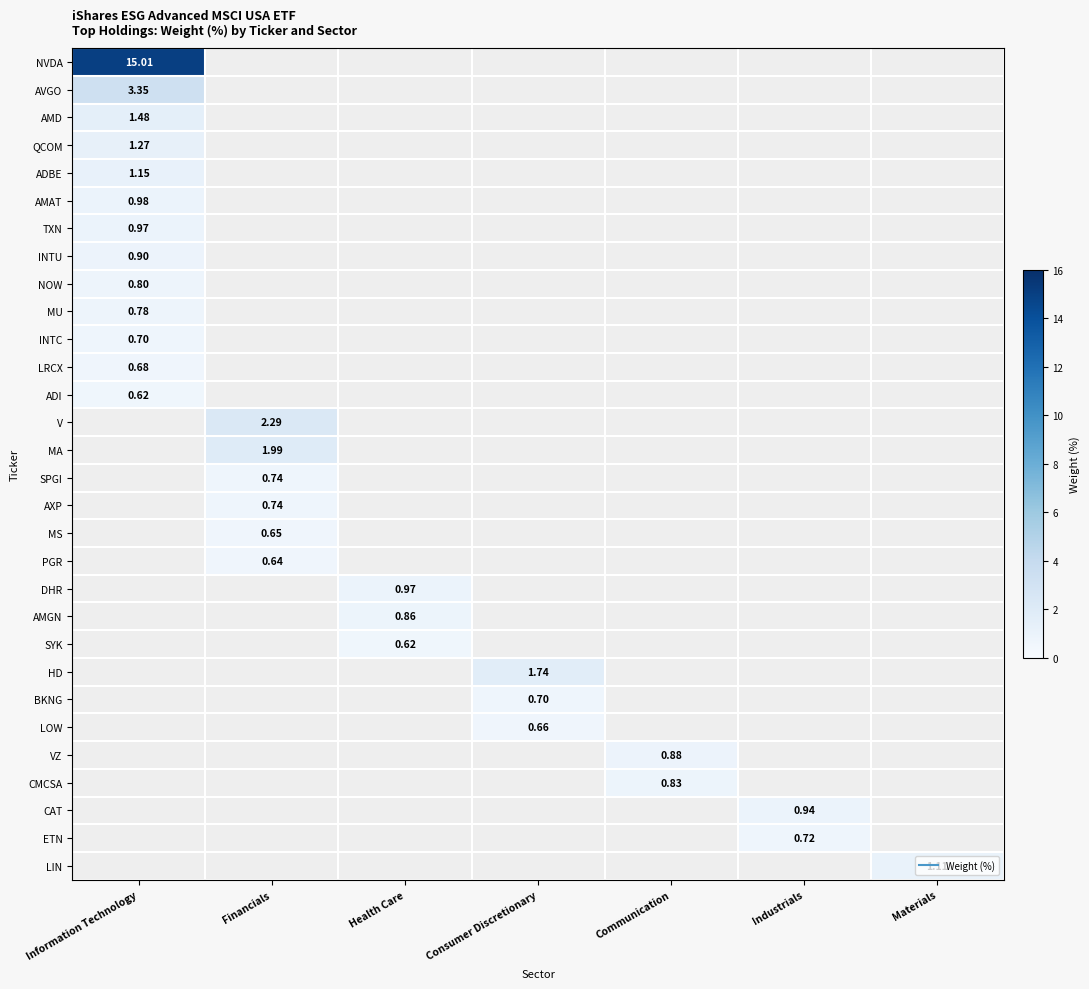

Between Financials and Materials, which is larger?

Financials